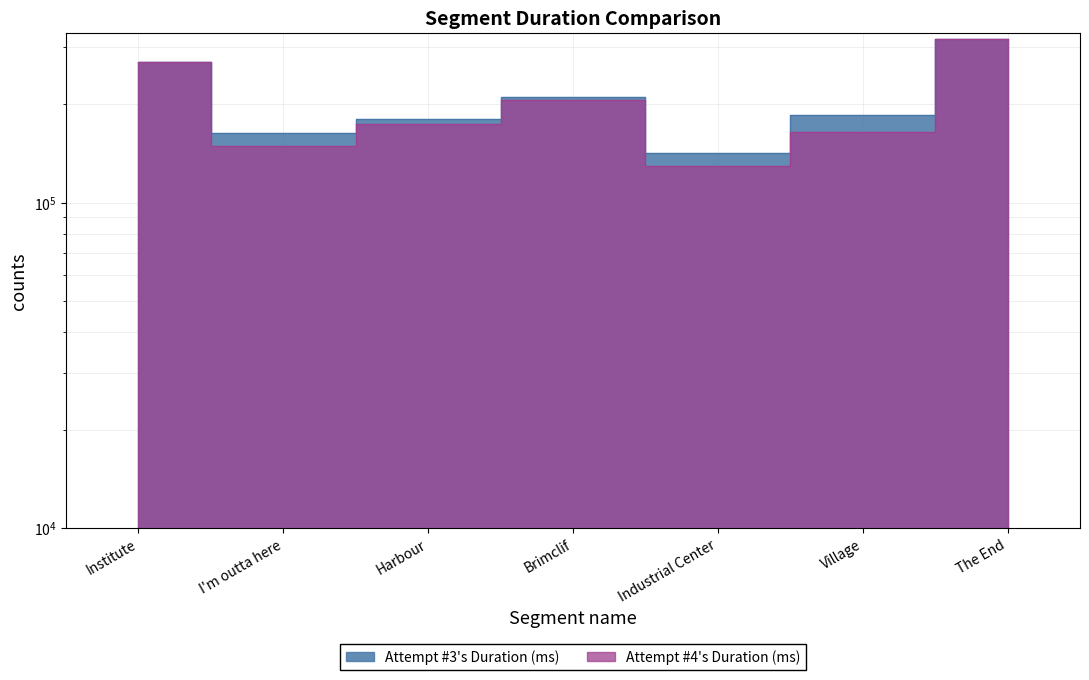

Reading left to right, extract all data points from this chart.

Attempt #3's Duration (ms): 270271	163793	180645	211510	142230	185540	316975
Attempt #4's Duration (ms): 269449	149190	173696	205776	128991	165001	316589